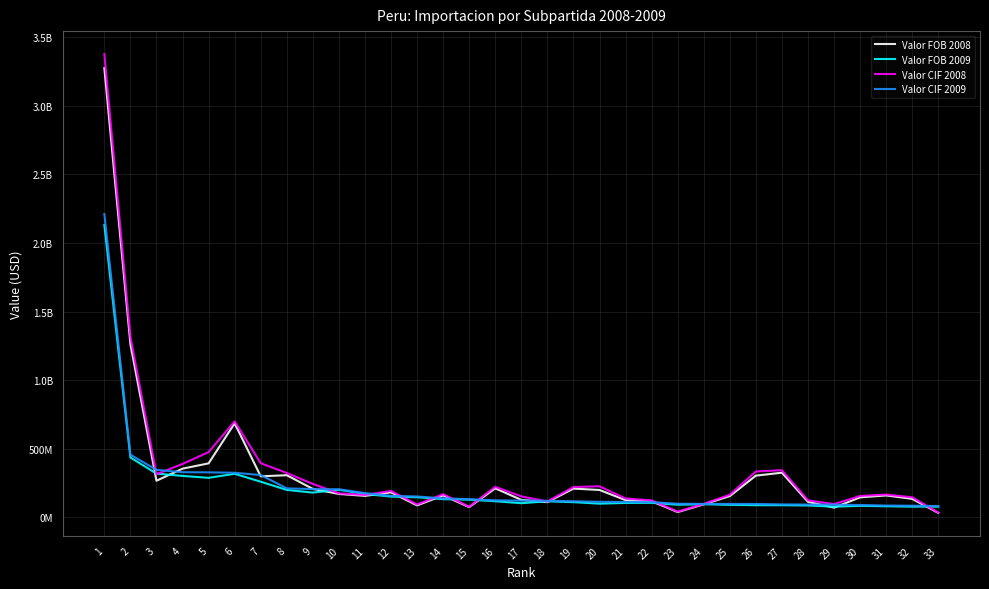

The value of Valor FOB 2009 at 1 is 2130530961.3. True or false?

True